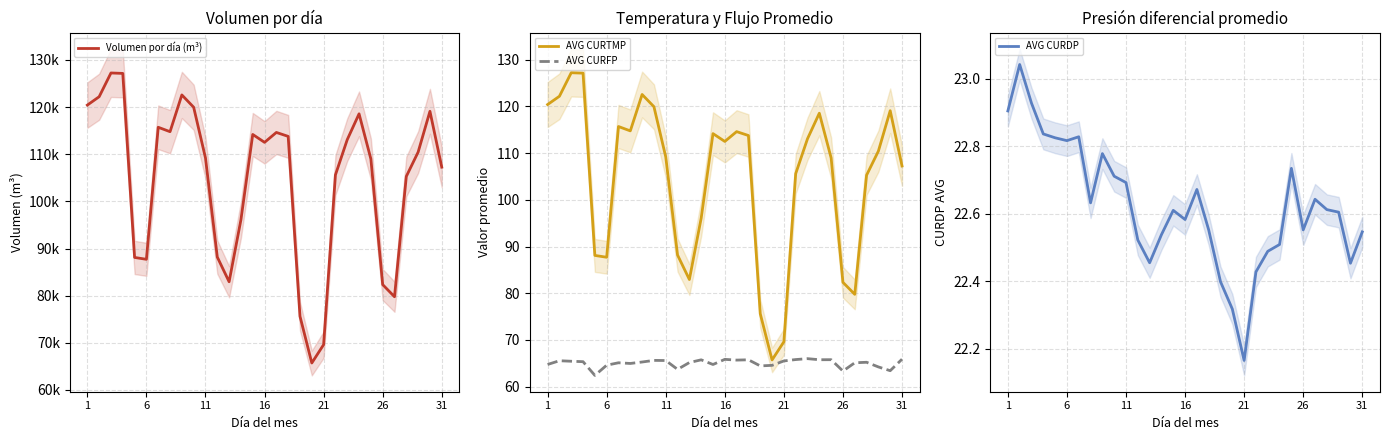

What is the maximum value for AVG CURTMP?

127.2